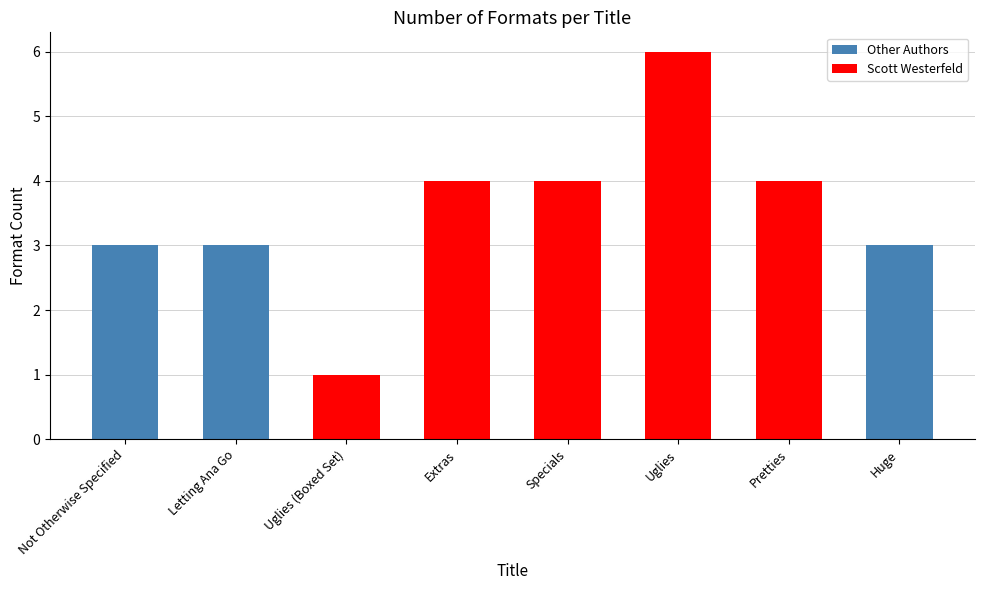

Read the value at Uglies.

6